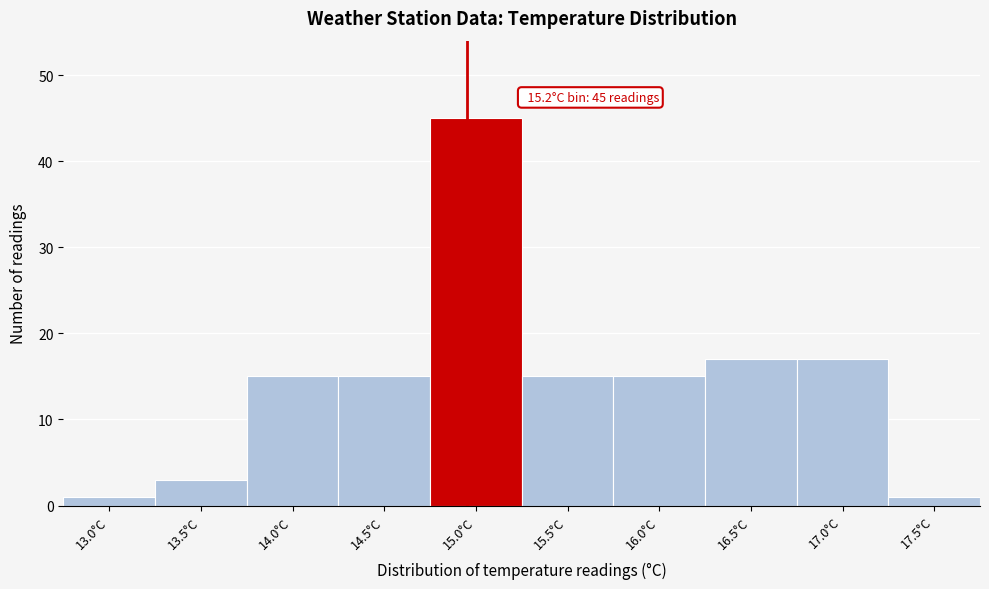

Reading left to right, extract all data points from this chart.

1	3	15	15	45	15	15	17	17	1